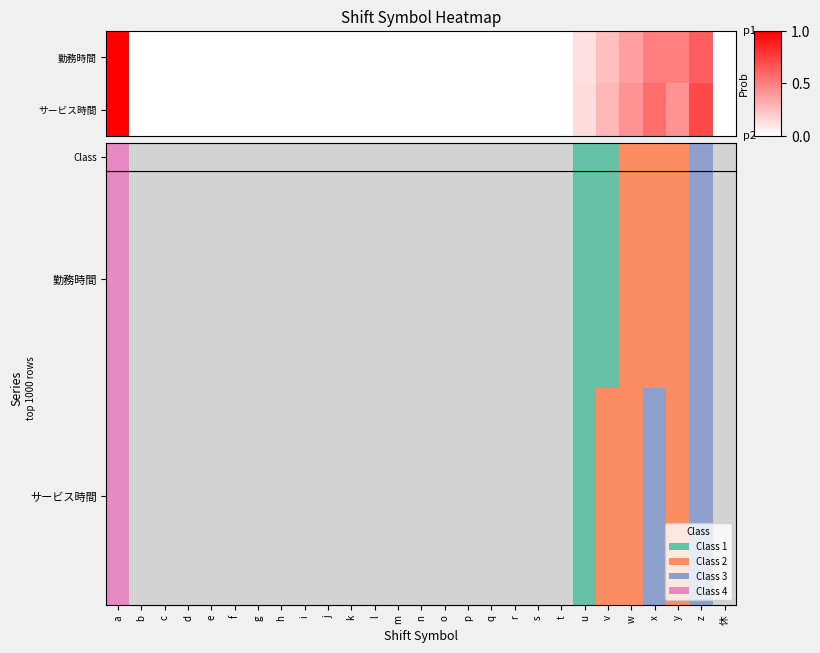

Which label corresponds to the smallest value in the chart?

b